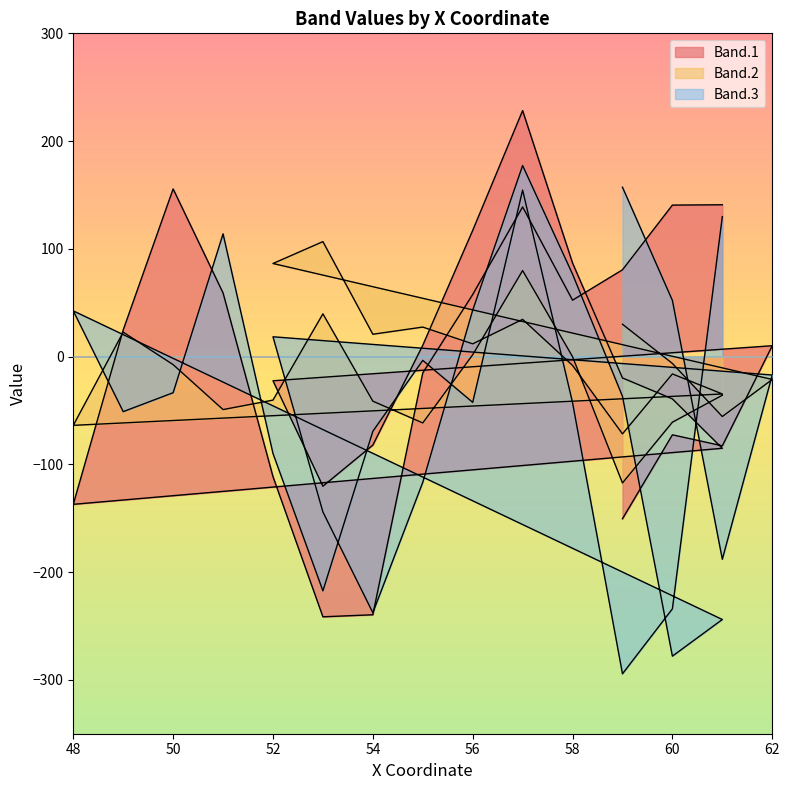

Is it true that Band.3 equals 52.1 at 60?

True